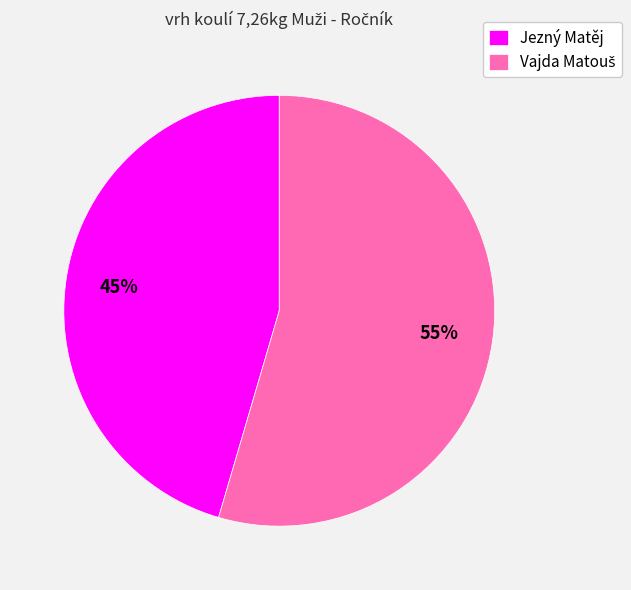

Is it true that Jezný Matěj is 39% of the pie?

False